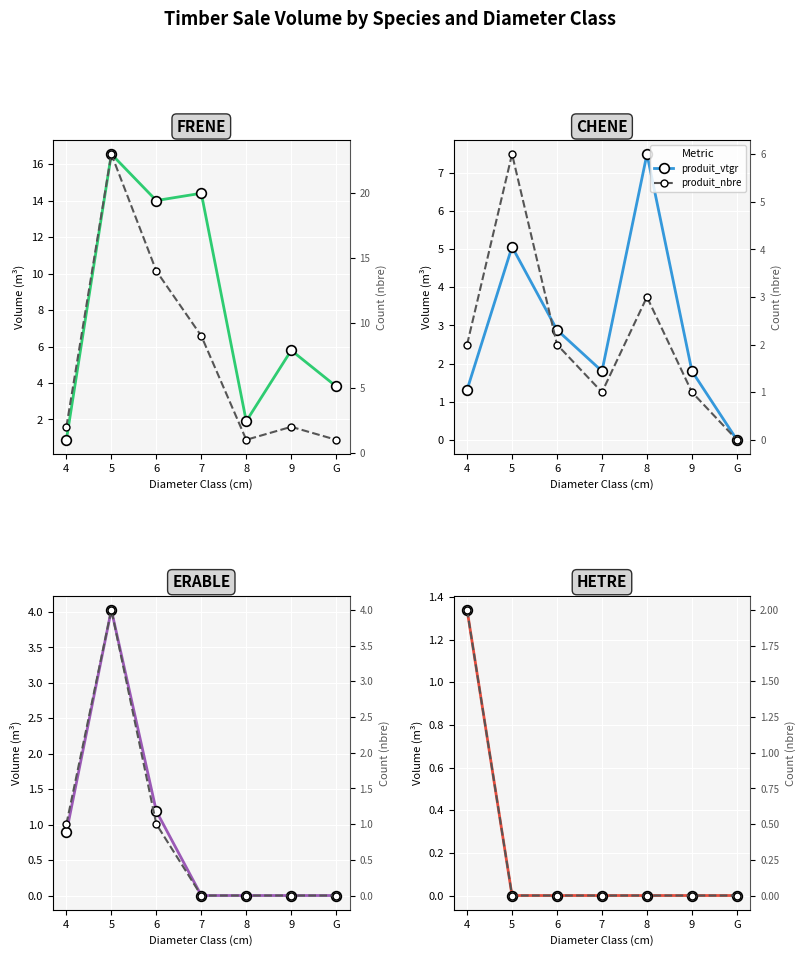

List the series in order of their peak value, lowest first.

produit_vtgr, produit_nbre